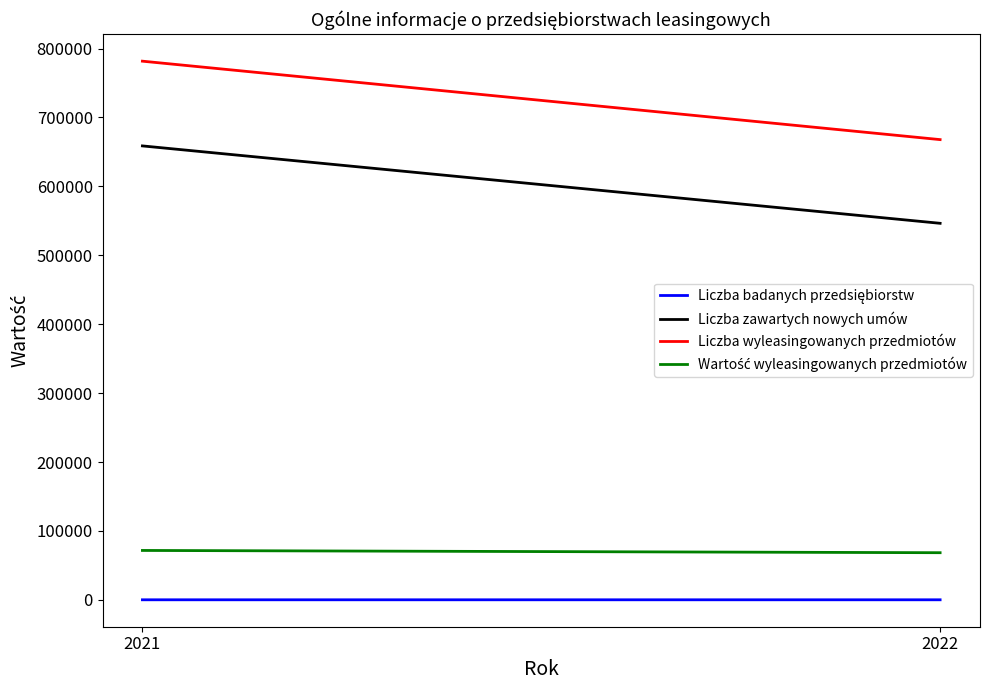

Is this an area chart (filled region under the line)?

No